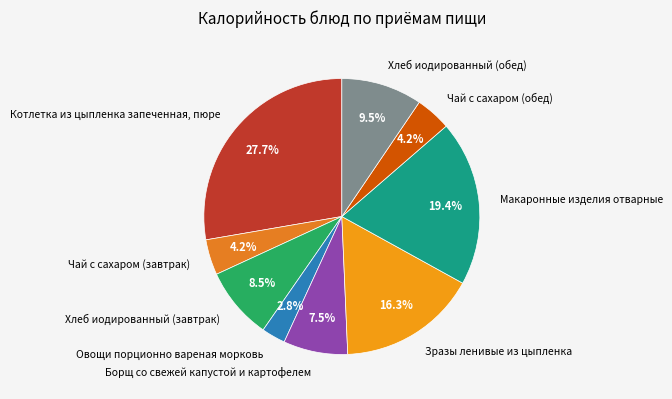

Is there a majority slice in this chart?

No